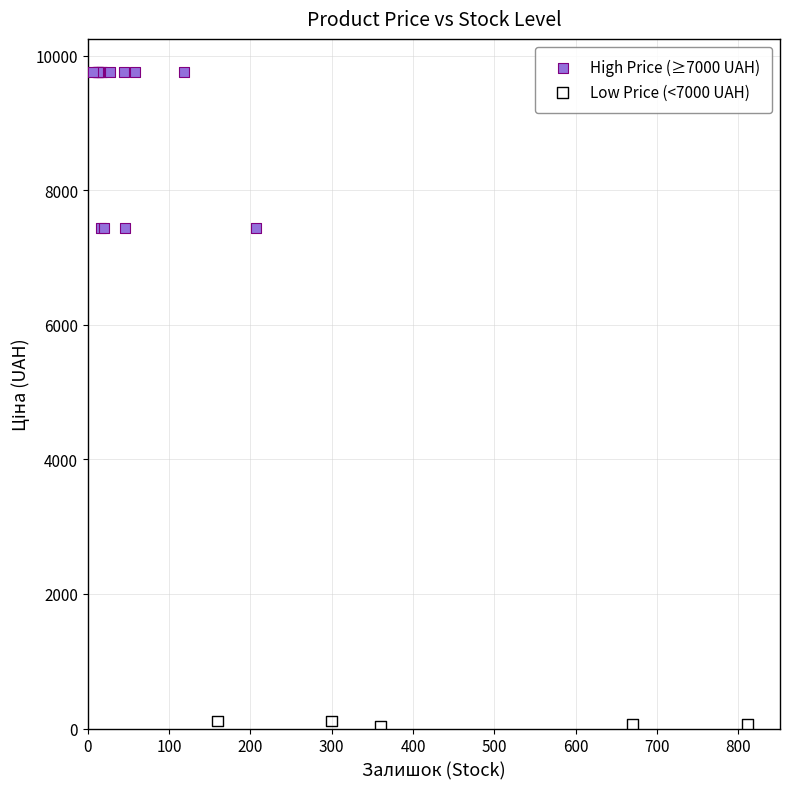

Which series reaches the minimum Y coordinate?

Low Price (<7000 UAH)